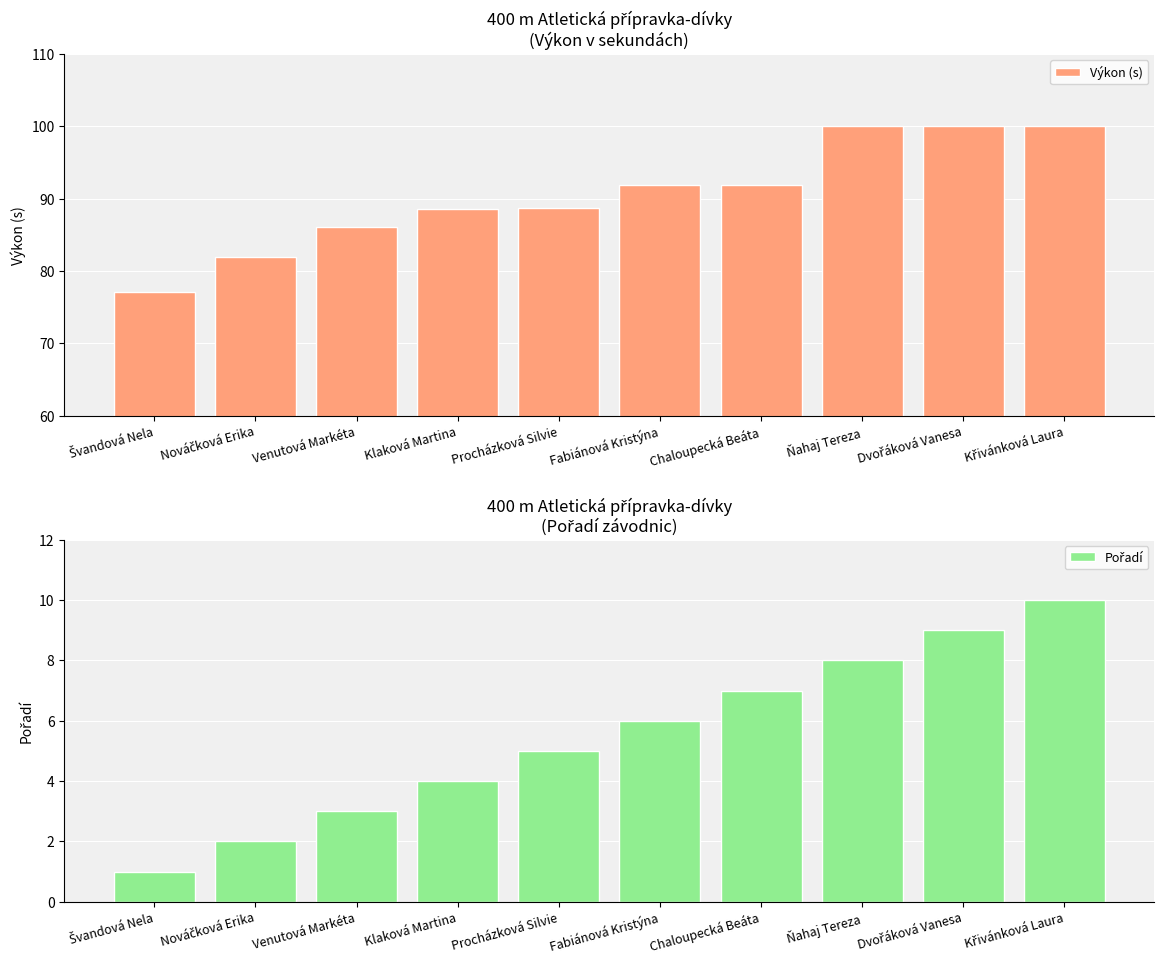

Which series has the largest total across all categories?

Výkon (s)